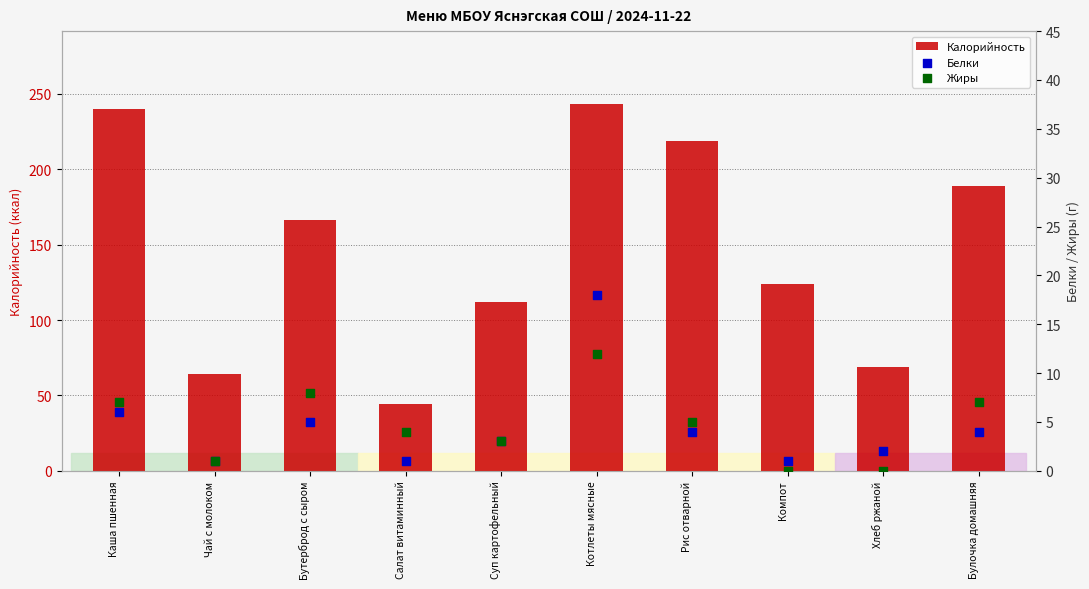

At which category is the sum across all series the highest?

Котлеты мясные